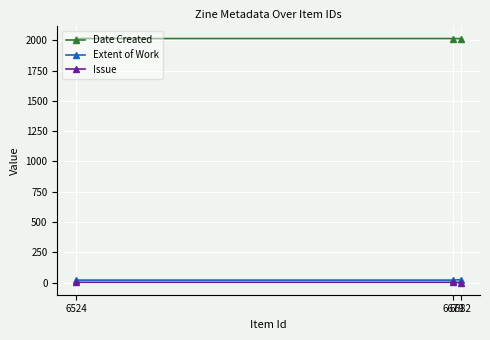

At which category is the sum across all series the highest?

6682